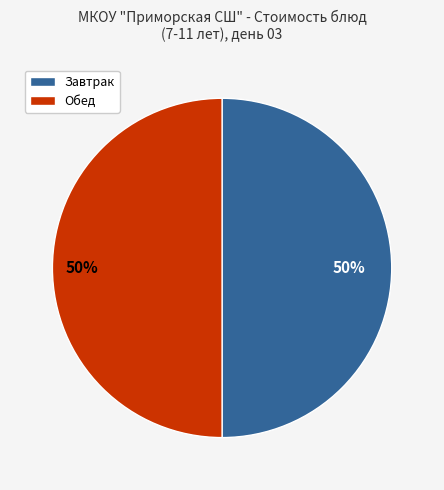

To the nearest percent, what is the average slice percentage?

50%